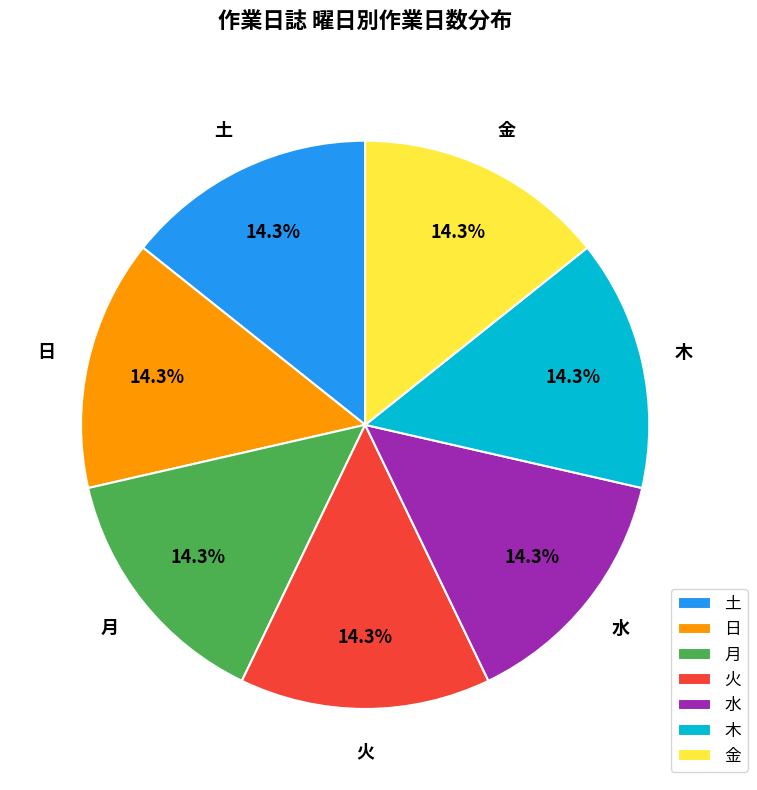

Approximately how many times larger is the value at 日 compared to 木?

1.0